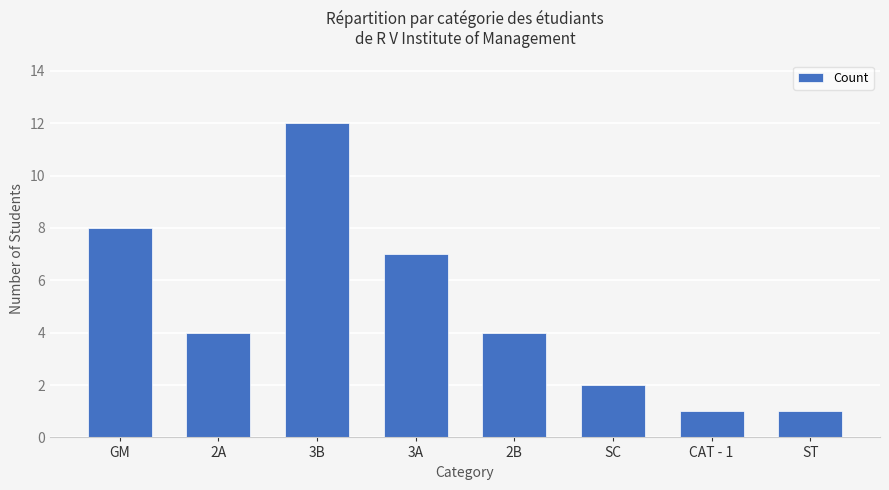

Reading right to left, list all the values displayed in this chart.

ST=1	CAT - 1=1	SC=2	2B=4	3A=7	3B=12	2A=4	GM=8